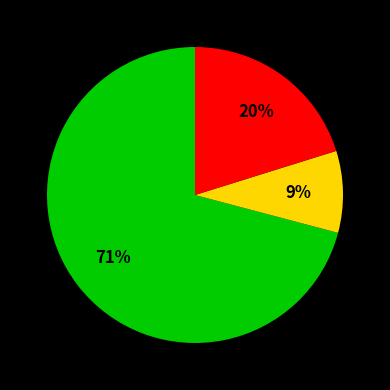

Is there a majority slice in this chart?

Yes